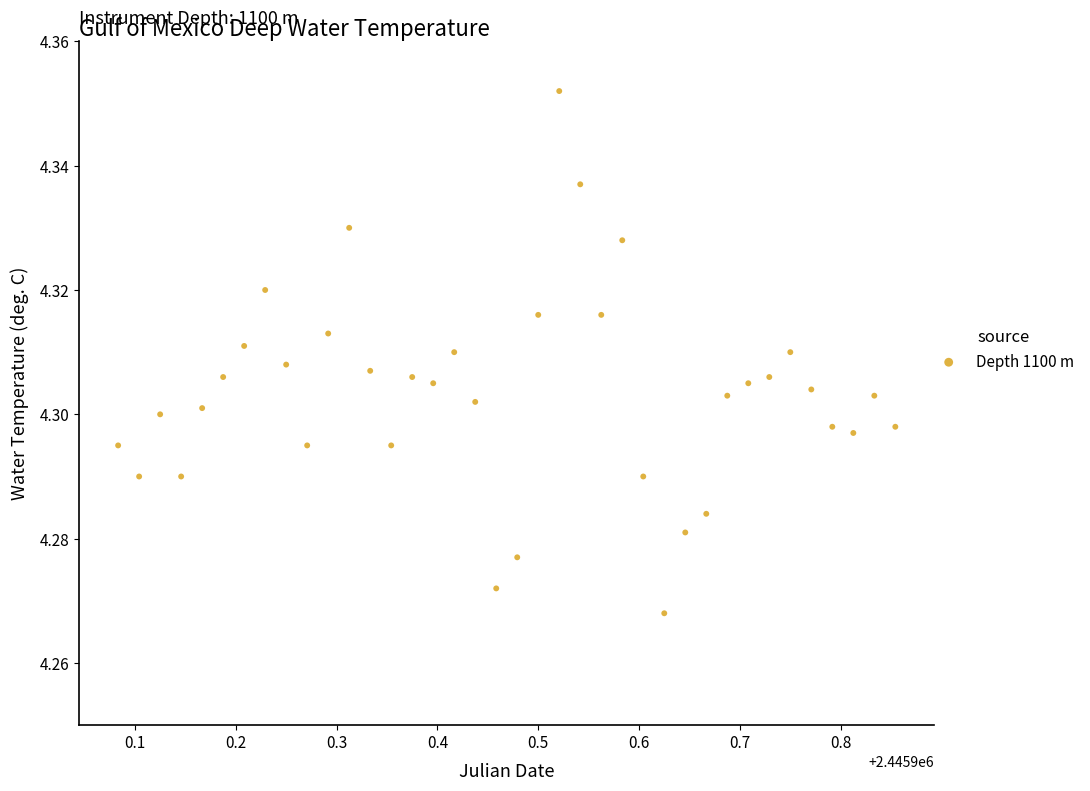

What is the range of X values (max minus min)?

0.8